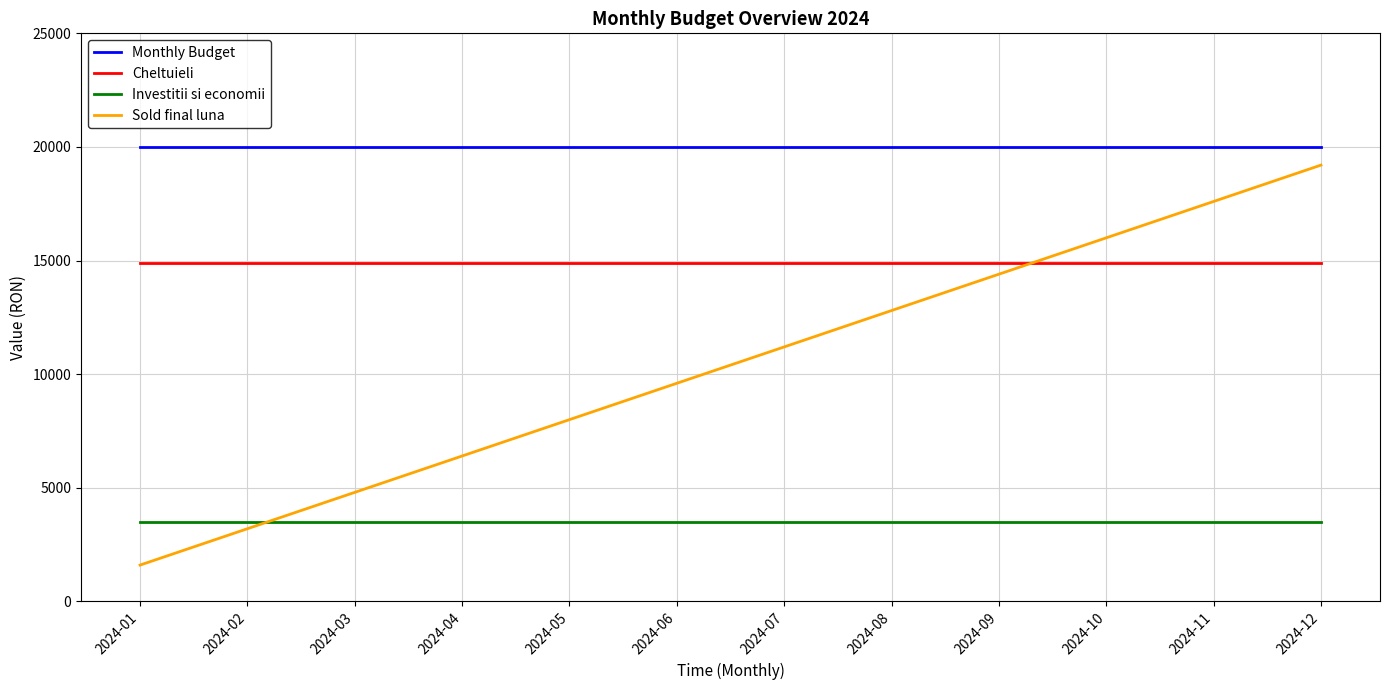

What value does the Sold final luna series have at 2024-07, to the nearest 10?

11200